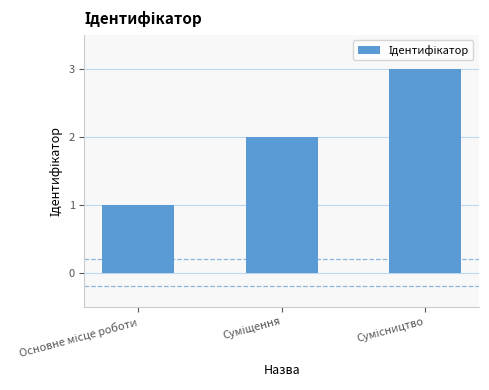

What is the greatest value displayed?

3